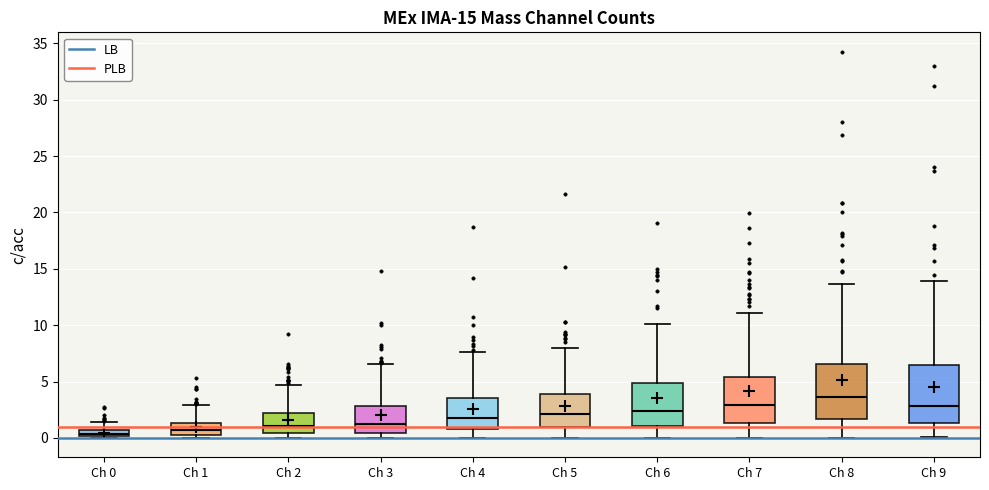

Where does the median line of the box for Ch 6 sit on the y-axis? The values are not printed on the chart, so give them approximately, as read against the axis.

2.5